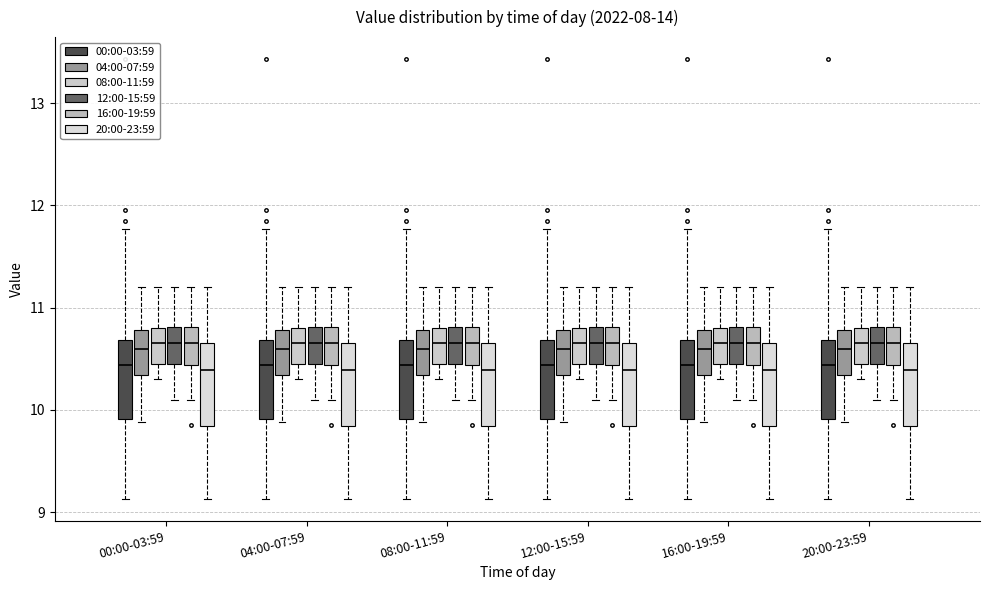

Reading left to right, read every box against the y-axis: the position of its median line, the range the box covers, and the ends of its whiskers. The values are not printed on the chart, so give them approximately, as read against the axis.

00:00-03:59 (00:00-03:59): median 10.4, box 9.9 to 10.7, whiskers 9.1 to 11.8
00:00-03:59 (04:00-07:59): median 10.6, box 10.3 to 10.8, whiskers 9.9 to 11.2
00:00-03:59 (08:00-11:59): median 10.7, box 10.5 to 10.8, whiskers 10.3 to 11.2
00:00-03:59 (12:00-15:59): median 10.7, box 10.5 to 10.8, whiskers 10.1 to 11.2
00:00-03:59 (16:00-19:59): median 10.7, box 10.4 to 10.8, whiskers 10.1 to 11.2
00:00-03:59 (20:00-23:59): median 10.4, box 9.8 to 10.7, whiskers 9.1 to 11.2
04:00-07:59 (00:00-03:59): median 10.4, box 9.9 to 10.7, whiskers 9.1 to 11.8
04:00-07:59 (04:00-07:59): median 10.6, box 10.3 to 10.8, whiskers 9.9 to 11.2
04:00-07:59 (08:00-11:59): median 10.7, box 10.5 to 10.8, whiskers 10.3 to 11.2
04:00-07:59 (12:00-15:59): median 10.7, box 10.5 to 10.8, whiskers 10.1 to 11.2
04:00-07:59 (16:00-19:59): median 10.7, box 10.4 to 10.8, whiskers 10.1 to 11.2
04:00-07:59 (20:00-23:59): median 10.4, box 9.8 to 10.7, whiskers 9.1 to 11.2
08:00-11:59 (00:00-03:59): median 10.4, box 9.9 to 10.7, whiskers 9.1 to 11.8
08:00-11:59 (04:00-07:59): median 10.6, box 10.3 to 10.8, whiskers 9.9 to 11.2
08:00-11:59 (08:00-11:59): median 10.7, box 10.5 to 10.8, whiskers 10.3 to 11.2
08:00-11:59 (12:00-15:59): median 10.7, box 10.5 to 10.8, whiskers 10.1 to 11.2
08:00-11:59 (16:00-19:59): median 10.7, box 10.4 to 10.8, whiskers 10.1 to 11.2
08:00-11:59 (20:00-23:59): median 10.4, box 9.8 to 10.7, whiskers 9.1 to 11.2
12:00-15:59 (00:00-03:59): median 10.4, box 9.9 to 10.7, whiskers 9.1 to 11.8
12:00-15:59 (04:00-07:59): median 10.6, box 10.3 to 10.8, whiskers 9.9 to 11.2
12:00-15:59 (08:00-11:59): median 10.7, box 10.5 to 10.8, whiskers 10.3 to 11.2
12:00-15:59 (12:00-15:59): median 10.7, box 10.5 to 10.8, whiskers 10.1 to 11.2
12:00-15:59 (16:00-19:59): median 10.7, box 10.4 to 10.8, whiskers 10.1 to 11.2
12:00-15:59 (20:00-23:59): median 10.4, box 9.8 to 10.7, whiskers 9.1 to 11.2
16:00-19:59 (00:00-03:59): median 10.4, box 9.9 to 10.7, whiskers 9.1 to 11.8
16:00-19:59 (04:00-07:59): median 10.6, box 10.3 to 10.8, whiskers 9.9 to 11.2
16:00-19:59 (08:00-11:59): median 10.7, box 10.5 to 10.8, whiskers 10.3 to 11.2
16:00-19:59 (12:00-15:59): median 10.7, box 10.5 to 10.8, whiskers 10.1 to 11.2
16:00-19:59 (16:00-19:59): median 10.7, box 10.4 to 10.8, whiskers 10.1 to 11.2
16:00-19:59 (20:00-23:59): median 10.4, box 9.8 to 10.7, whiskers 9.1 to 11.2
20:00-23:59 (00:00-03:59): median 10.4, box 9.9 to 10.7, whiskers 9.1 to 11.8
20:00-23:59 (04:00-07:59): median 10.6, box 10.3 to 10.8, whiskers 9.9 to 11.2
20:00-23:59 (08:00-11:59): median 10.7, box 10.5 to 10.8, whiskers 10.3 to 11.2
20:00-23:59 (12:00-15:59): median 10.7, box 10.5 to 10.8, whiskers 10.1 to 11.2
20:00-23:59 (16:00-19:59): median 10.7, box 10.4 to 10.8, whiskers 10.1 to 11.2
20:00-23:59 (20:00-23:59): median 10.4, box 9.8 to 10.7, whiskers 9.1 to 11.2